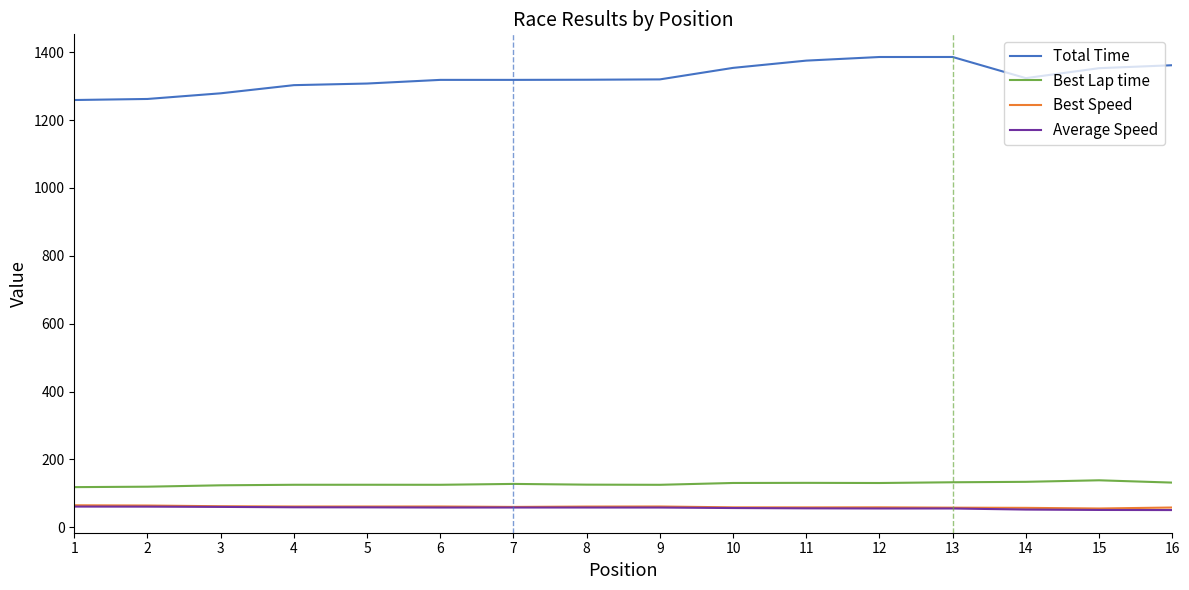

What is the maximum value for Best Speed?

65.0